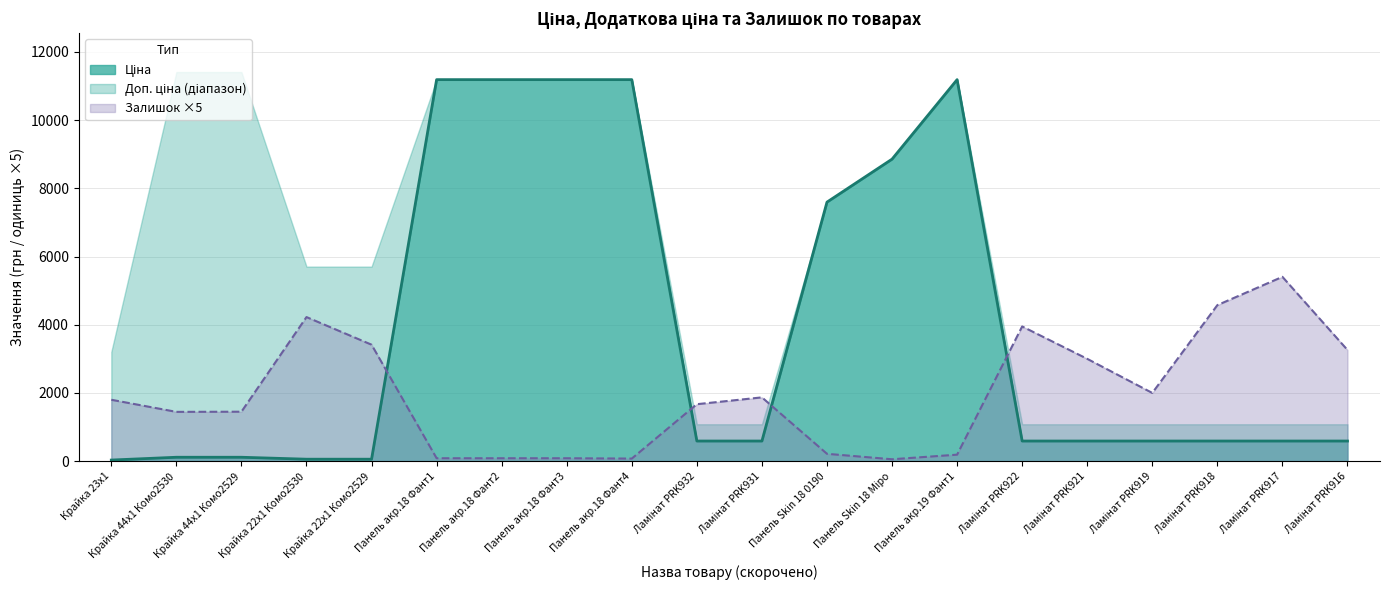

Which category has the highest value across all series?

Панель акр.18 Фант1